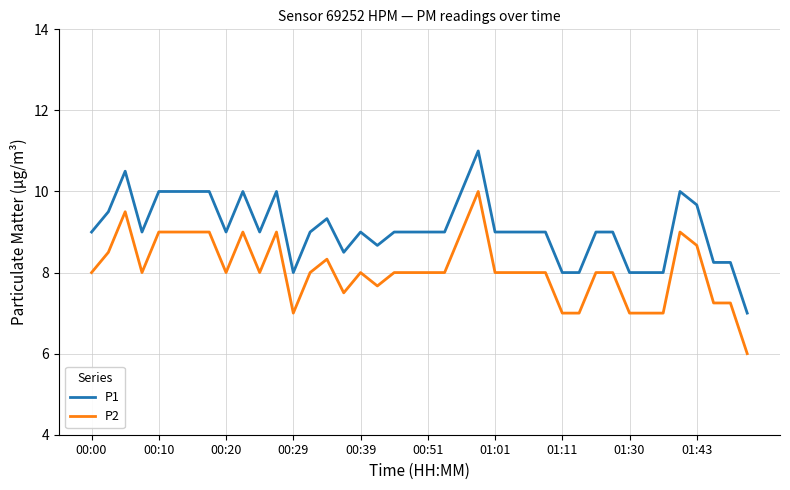

Which series has the largest total across all categories?

P1